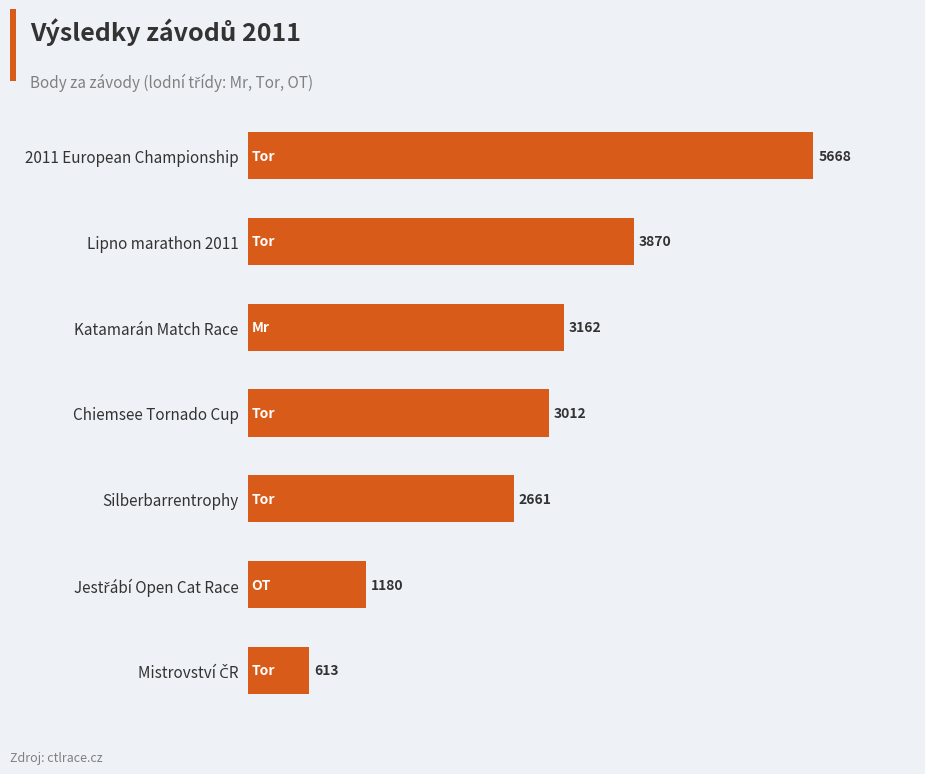

How many distinct data groups are displayed?

1